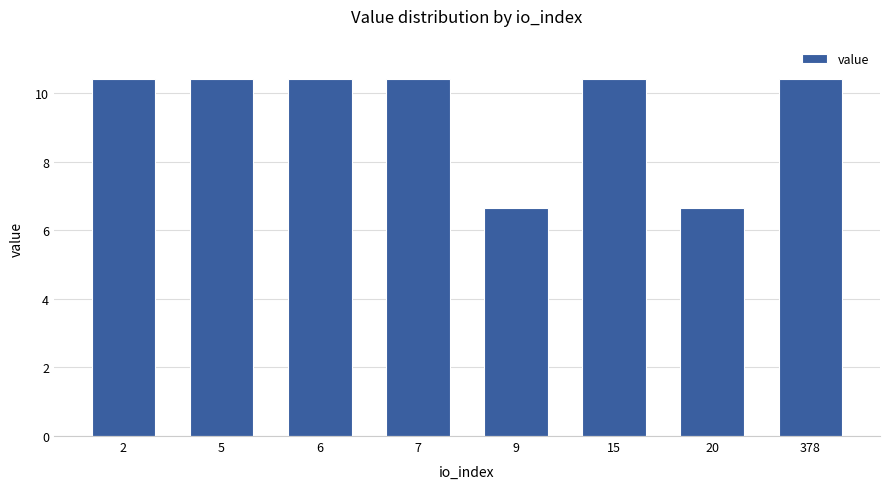

Reading left to right, what are all the values shown in this chart?

2=10.4	5=10.4	6=10.4	7=10.4	9=6.6	15=10.4	20=6.6	378=10.4